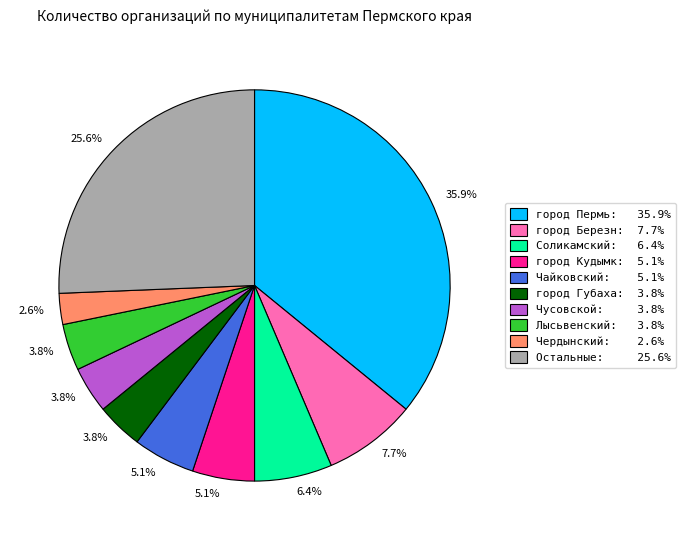

Is there any slice that represents more than half of the pie?

No